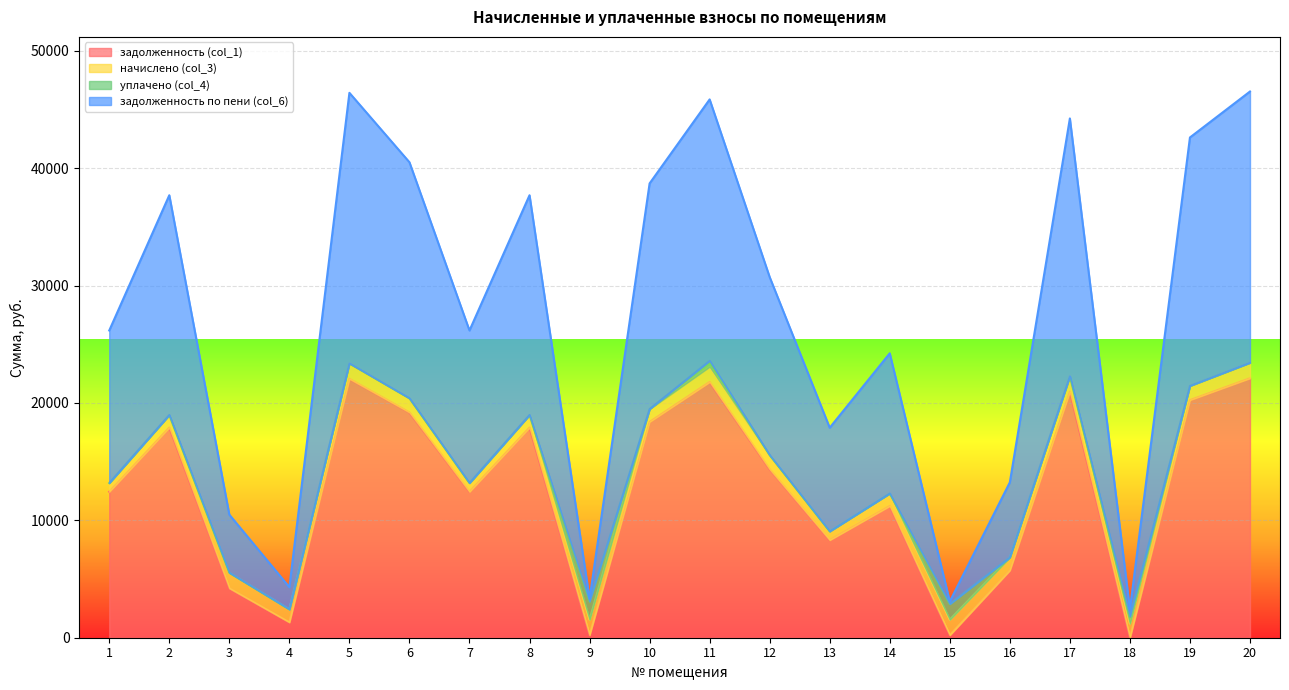

Between 10 and 3, which is larger?

10